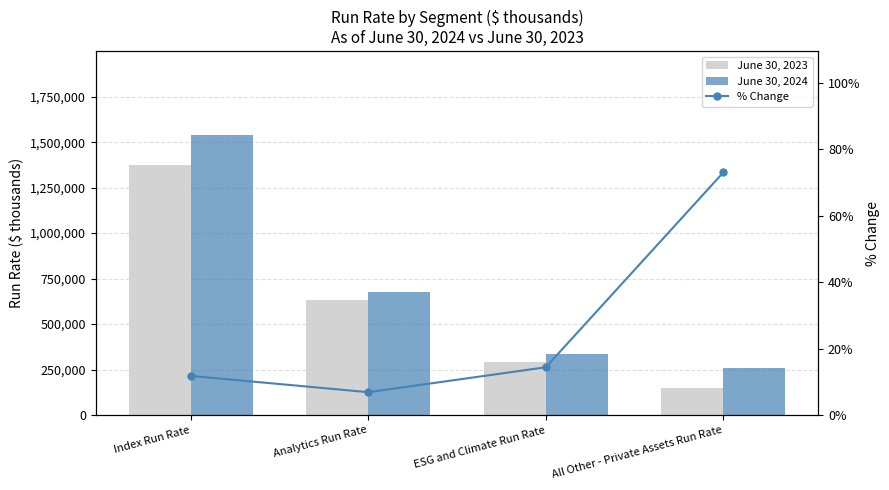

At which label does June 30, 2024 first exceed 674609?

Index Run Rate